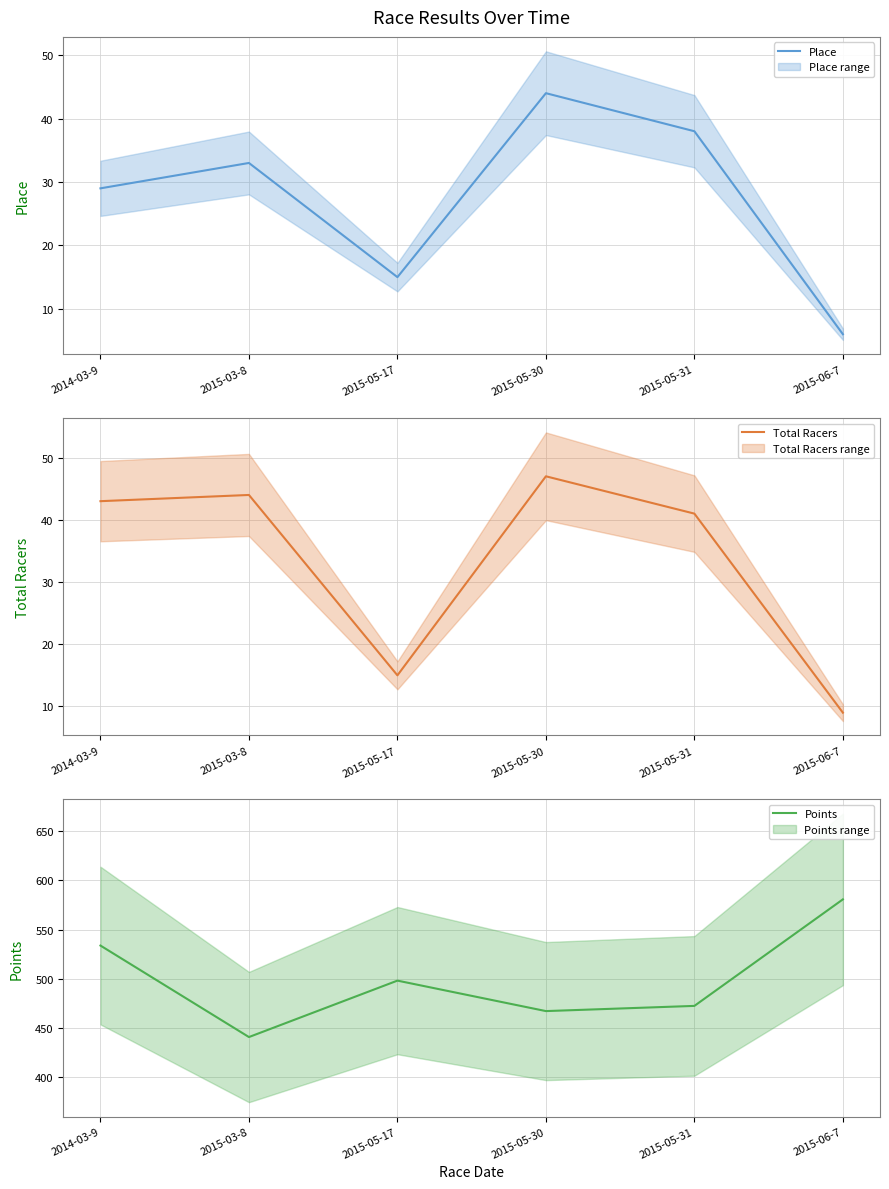

The Points series shows 220.6 at 2015-06-7. True or false?

False